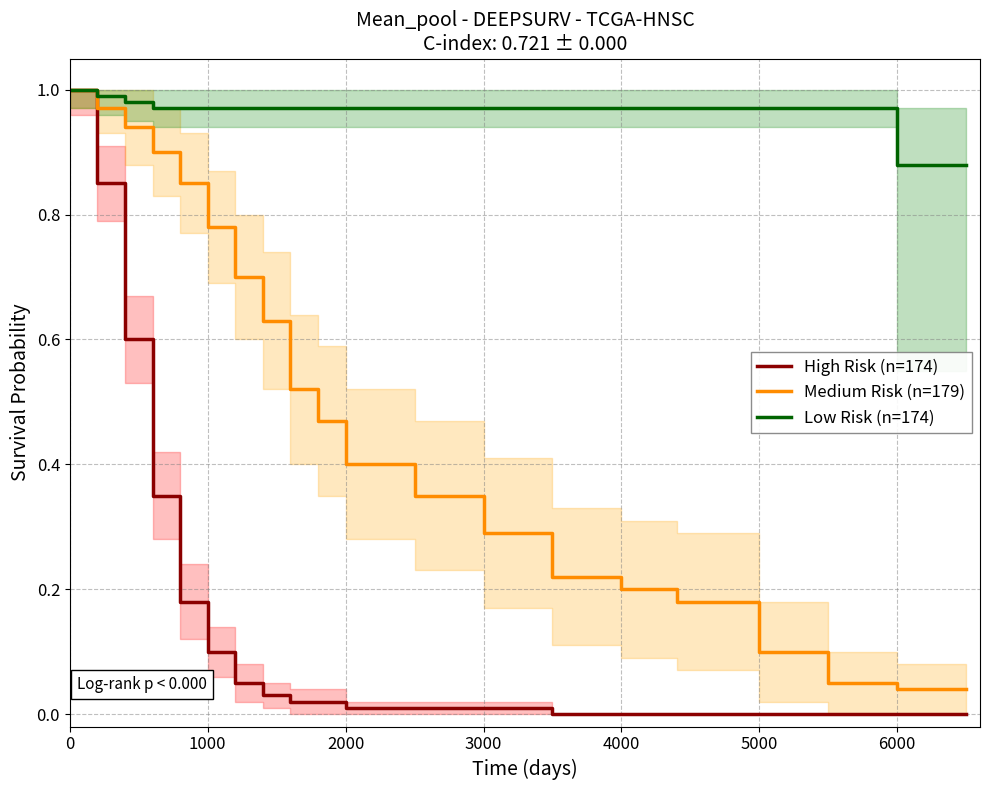

Reading left to right, what are all the values shown in this chart?

High Risk (n=174): 1.0	0.8	0.6	0.3	0.2	0.1	0.1	0.0	0.0	0.0	0.0	0.0	0.0	0.0	0.0	0.0	0.0	0.0	0.0	0.0
Medium Risk (n=179): 1.0	1.0	0.9	0.9	0.8	0.8	0.7	0.6	0.5	0.5	0.4	0.3	0.3	0.2	0.2	0.2	0.1	0.1	0.0	0.0
Low Risk (n=174): 1.0	1.0	1.0	1.0	1.0	1.0	1.0	1.0	1.0	1.0	1.0	1.0	1.0	1.0	1.0	1.0	1.0	1.0	0.9	0.9